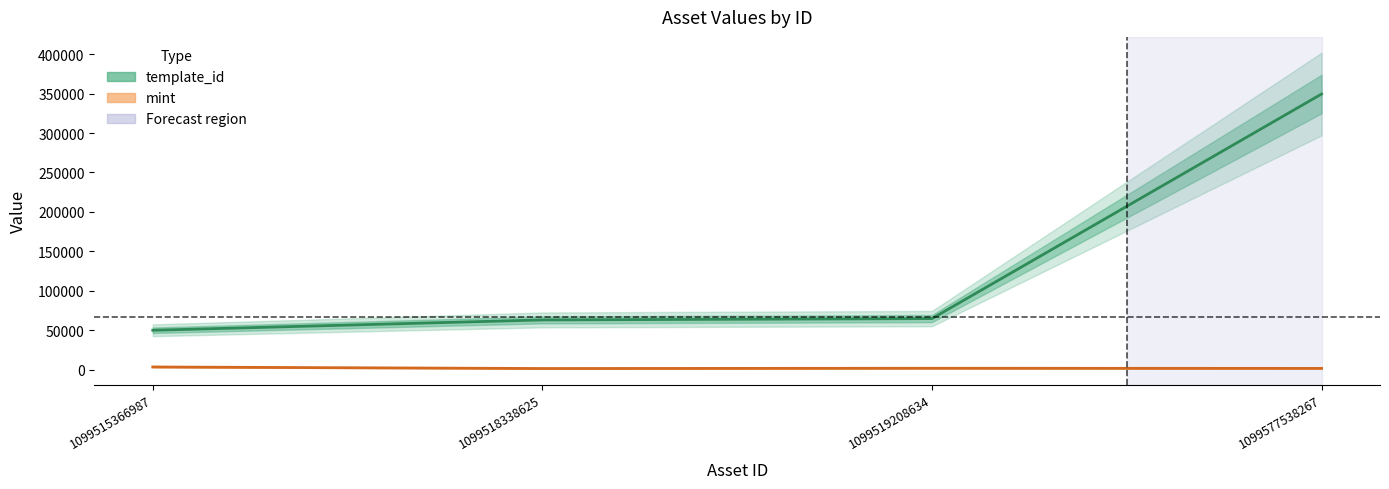

True or false: template_id has more than 0 points higher than both neighbors.

False